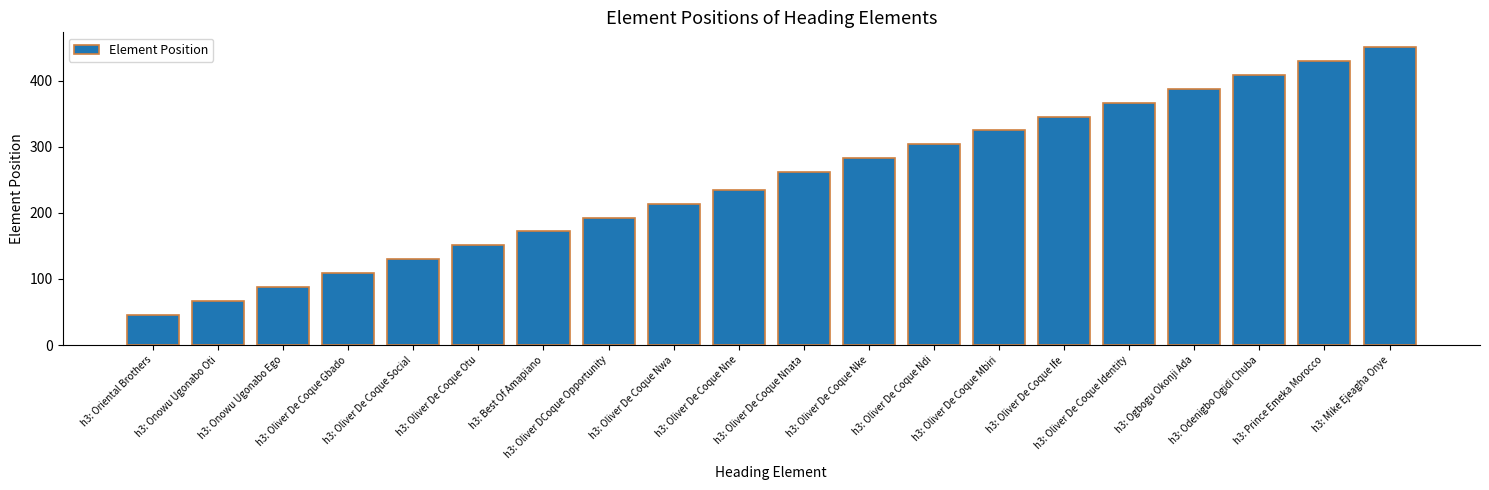

Reading right to left, transcribe all the data shown in this chart.

h3: Mike Ejeagha Onye=451	h3: Prince Emeka Morocco=430	h3: Odenigbo Ogidi Chuba=409	h3: Ogbogu Okonji Ada=388	h3: Oliver De Coque Identity=367	h3: Oliver De Coque Ife=346	h3: Oliver De Coque Mbiri=325	h3: Oliver De Coque Ndi=304	h3: Oliver De Coque Nke=283	h3: Oliver De Coque Nnata=262	h3: Oliver De Coque Nne=235	h3: Oliver De Coque Nwa=214	h3: Oliver DCoque Opportunity=193	h3: Best Of Amapiano=172	h3: Oliver De Coque Otu=151	h3: Oliver De Coque Social=130	h3: Oliver De Coque Gbado=109	h3: Onowu Ugonabo Ego=88	h3: Onowu Ugonabo Oti=67	h3: Oriental Brothers=46